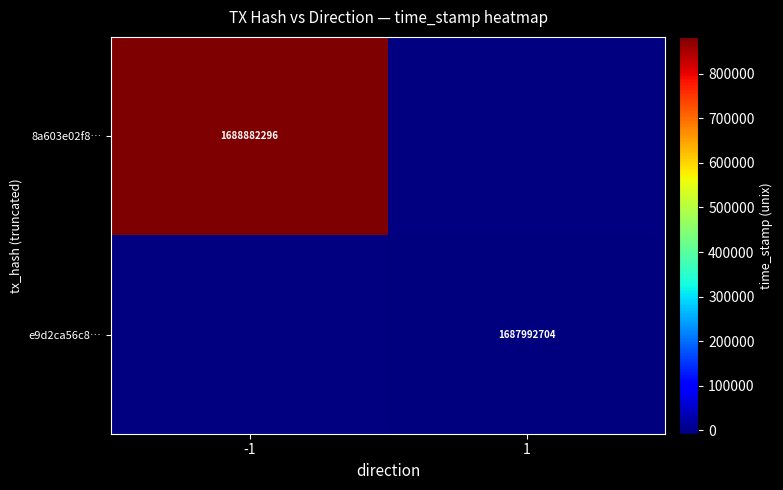

True or false: 8a603e02f8… has a value of 2824938929 at -1.

False